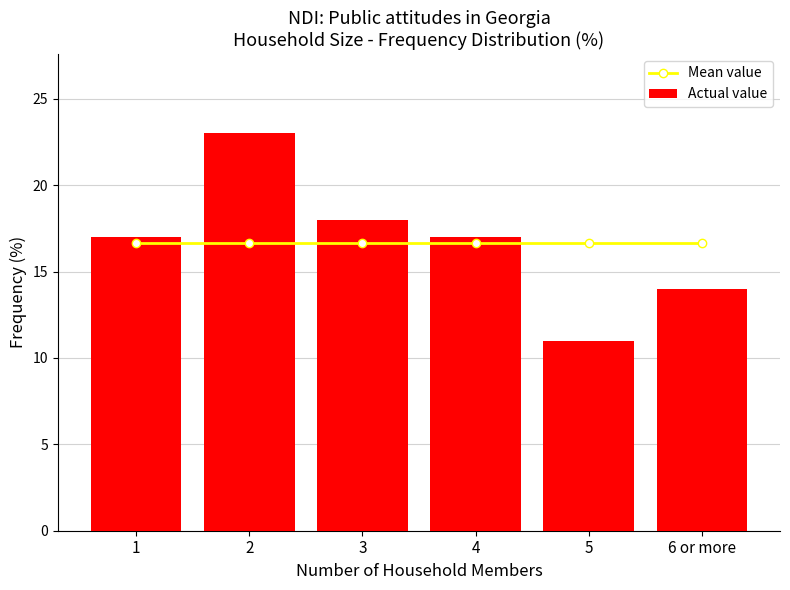

How many groups of bars are there?

6